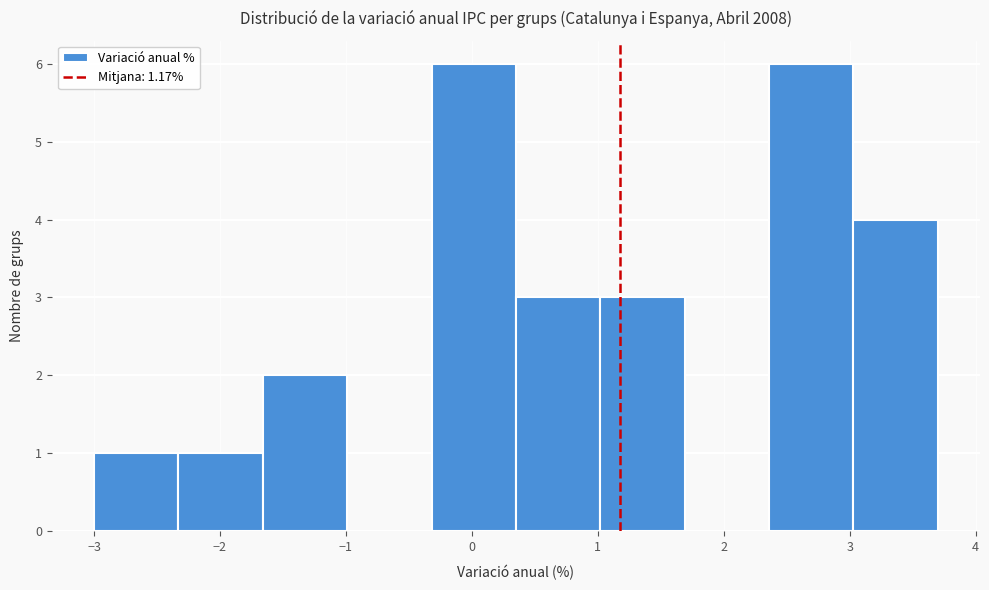

Reading left to right, list every bar in this chart as the range it spans on the x-axis followed by its height. Neither the bar edges nor the heights are printed on the chart, so give them approximately, as read against the axes.

-3.00 to -2.33: 1
-2.33 to -1.66: 1
-1.66 to -0.99: 2
-0.99 to -0.32: 0
-0.32 to 0.35: 6
0.35 to 1.02: 3
1.02 to 1.69: 3
1.69 to 2.36: 0
2.36 to 3.03: 6
3.03 to 3.70: 4